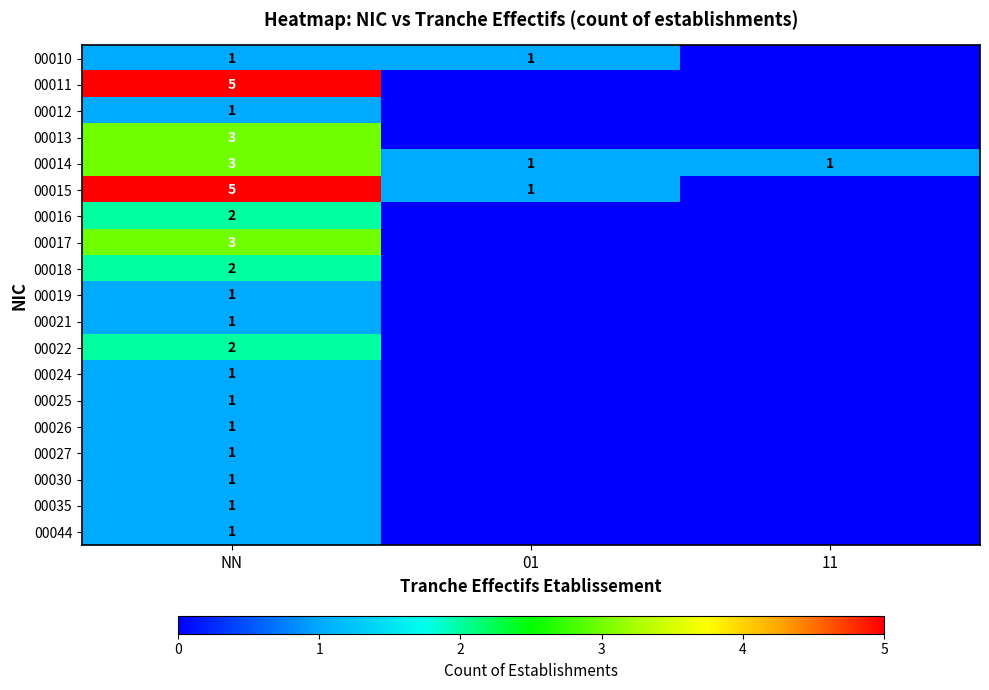

The value of 00010 at 01 is 1. True or false?

True